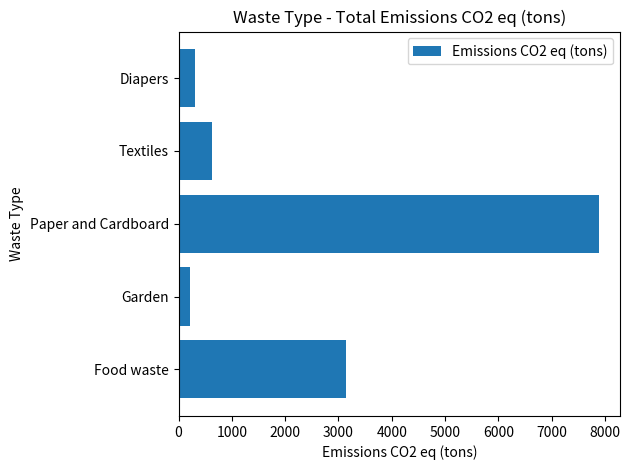

Reading bottom to top, what are all the values shown in this chart?

Food waste=3149.4	Garden=217.0	Paper and Cardboard=7886.8	Textiles=625.9	Diapers=306.4